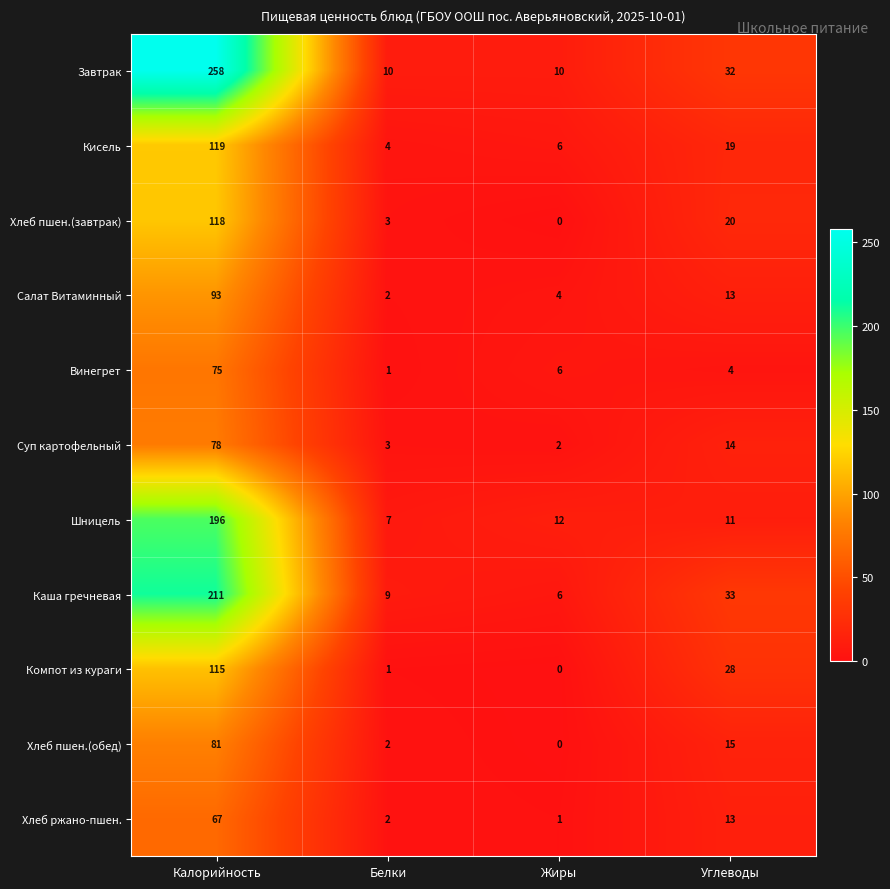

Rank the categories by Хлеб пшен.(обед) value from highest to lowest.

Калорийность, Углеводы, Белки, Жиры